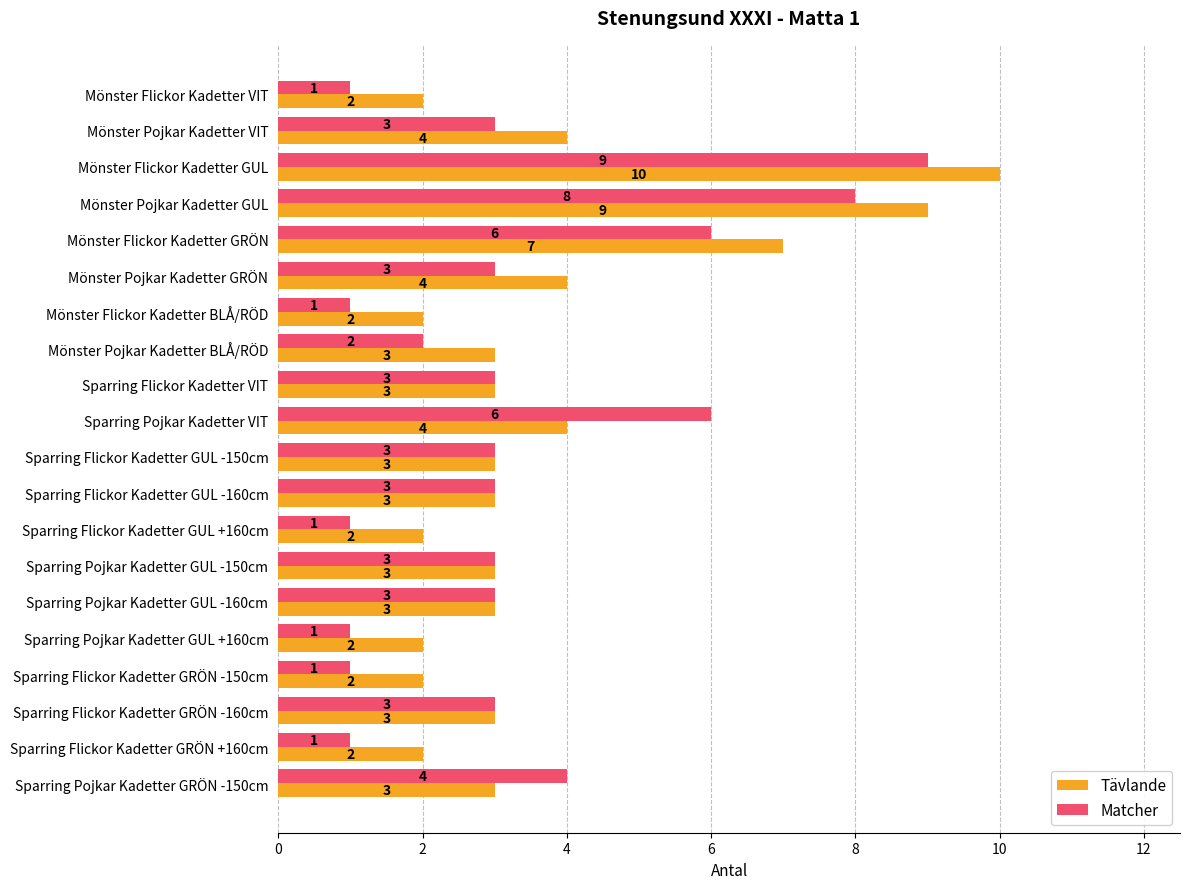

Is it true that Tävlande equals 3 at Sparring Flickor Kadetter GRÖN +160cm?

False